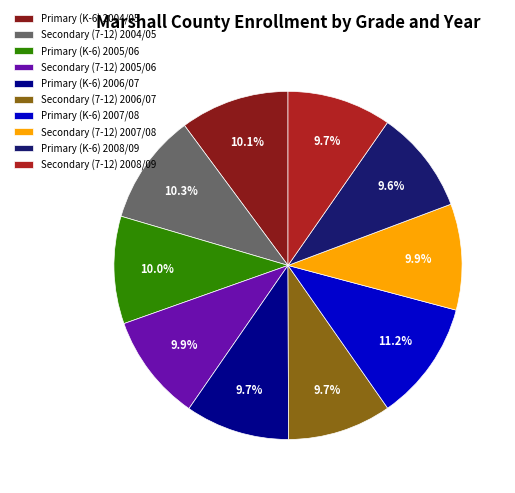

Which slice is the largest?

Primary (K-6) 2007/08